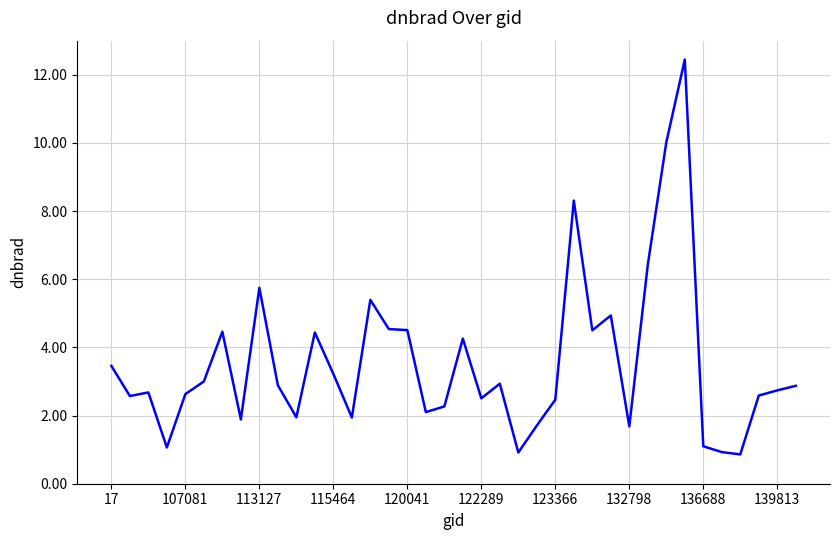

What is the smallest value displayed?

0.9